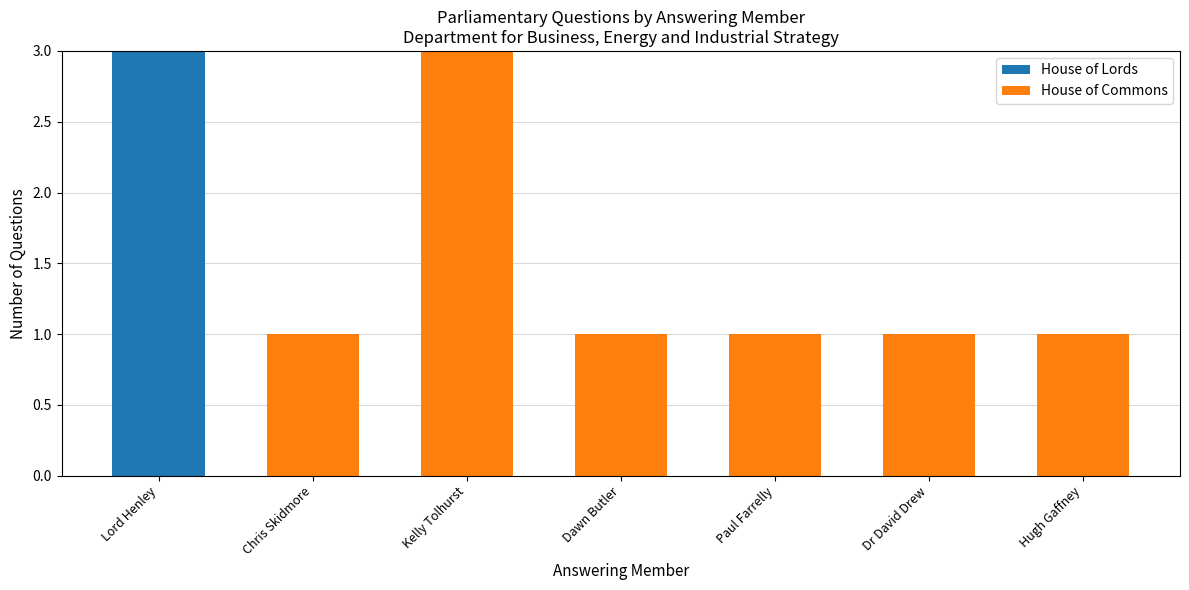

What is the total value across all series at Lord Henley?

3